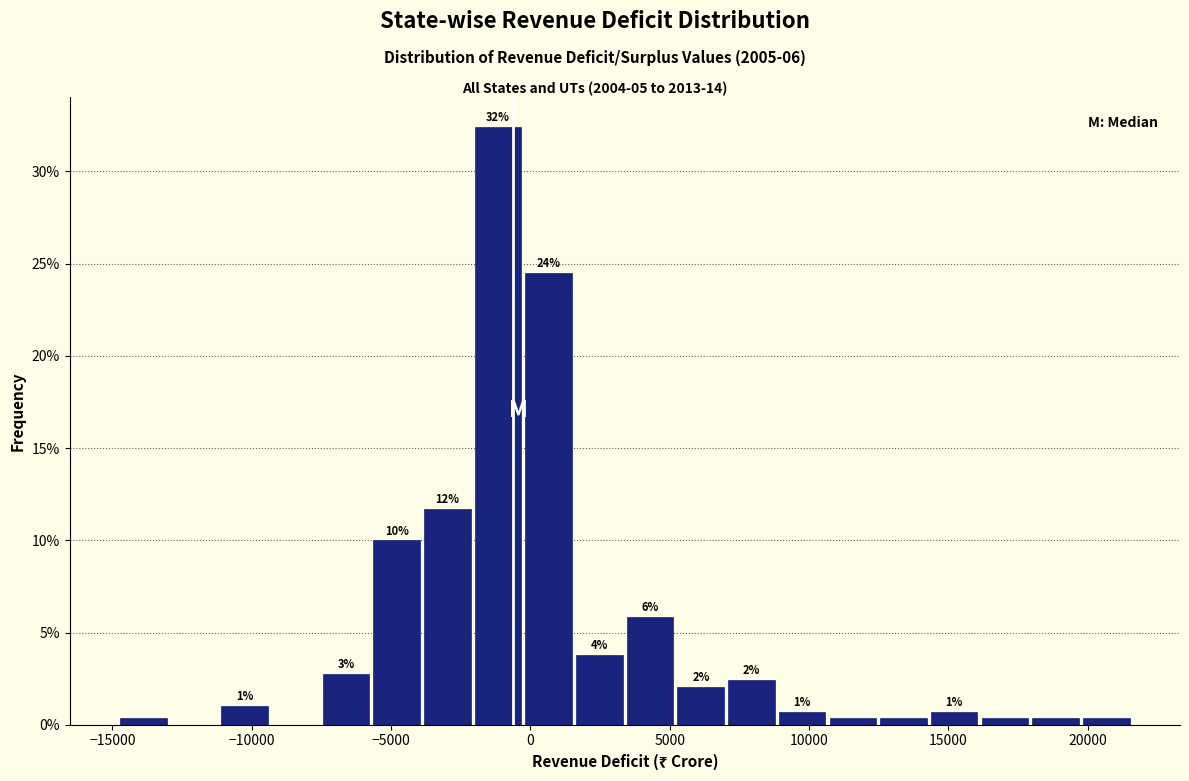

Read against the x-axis, roughly where is the centre of the tallest bar?

-1000